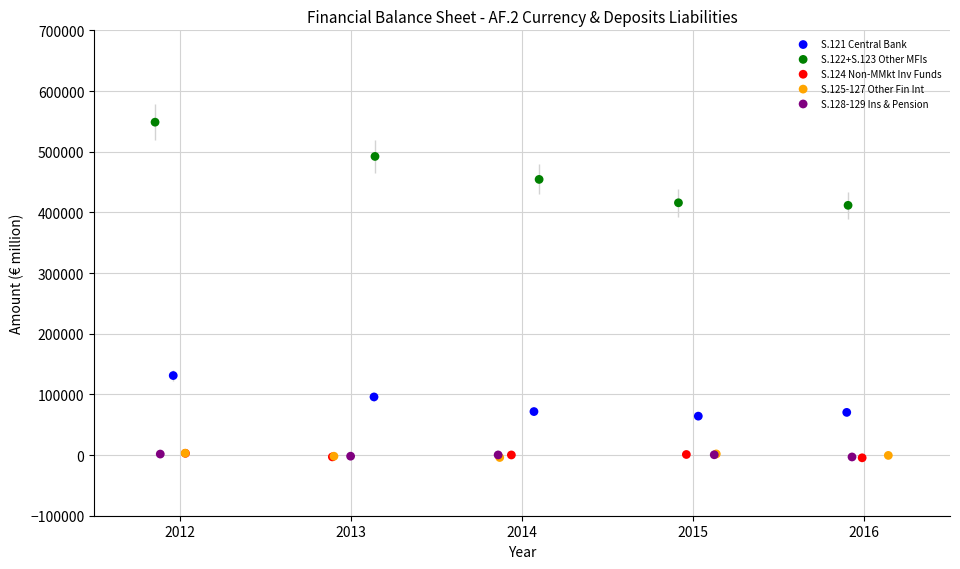

Which series reaches the maximum Y coordinate?

S.122+S.123 Other MFIs